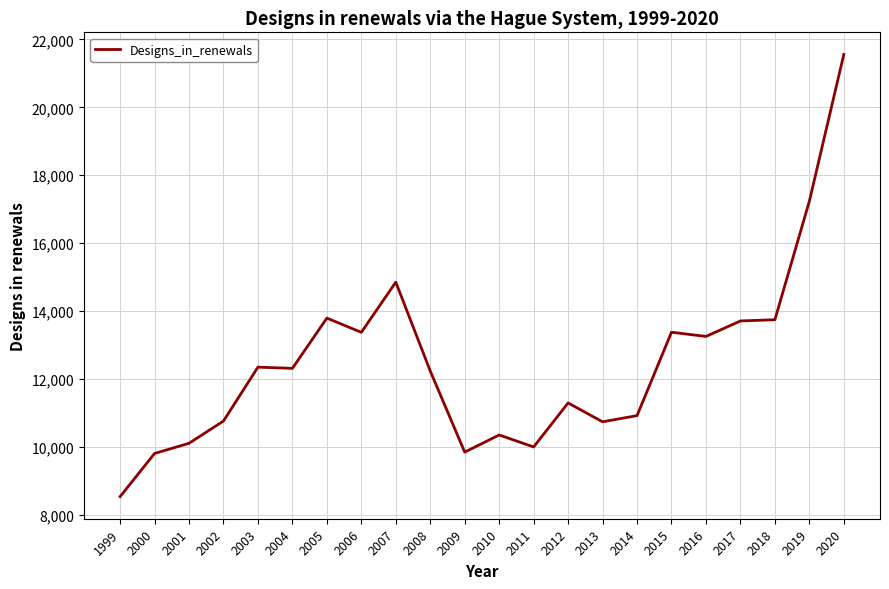

What is the greatest value displayed?

21559